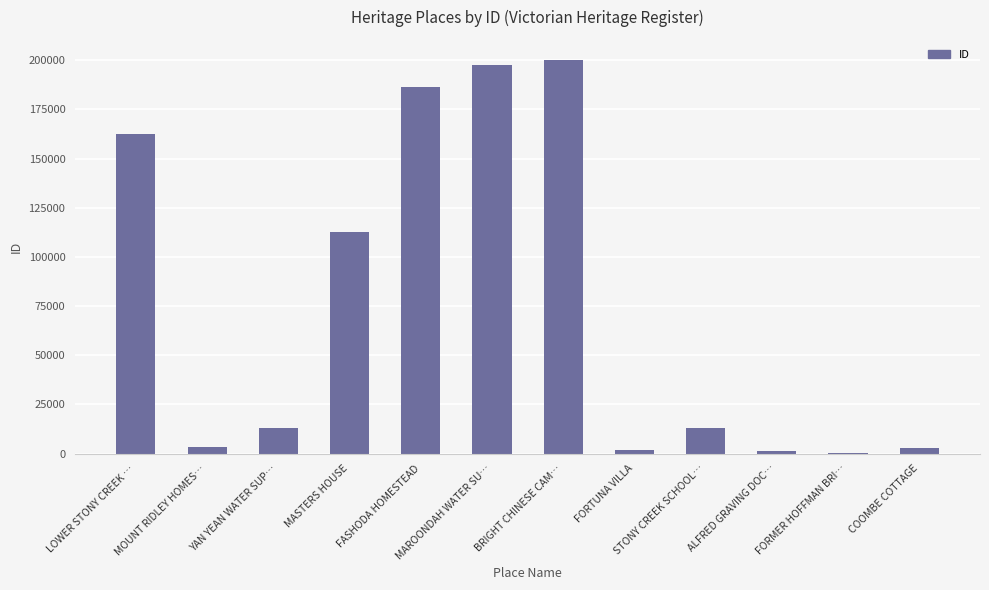

What is the maximum value shown in the chart?

200291